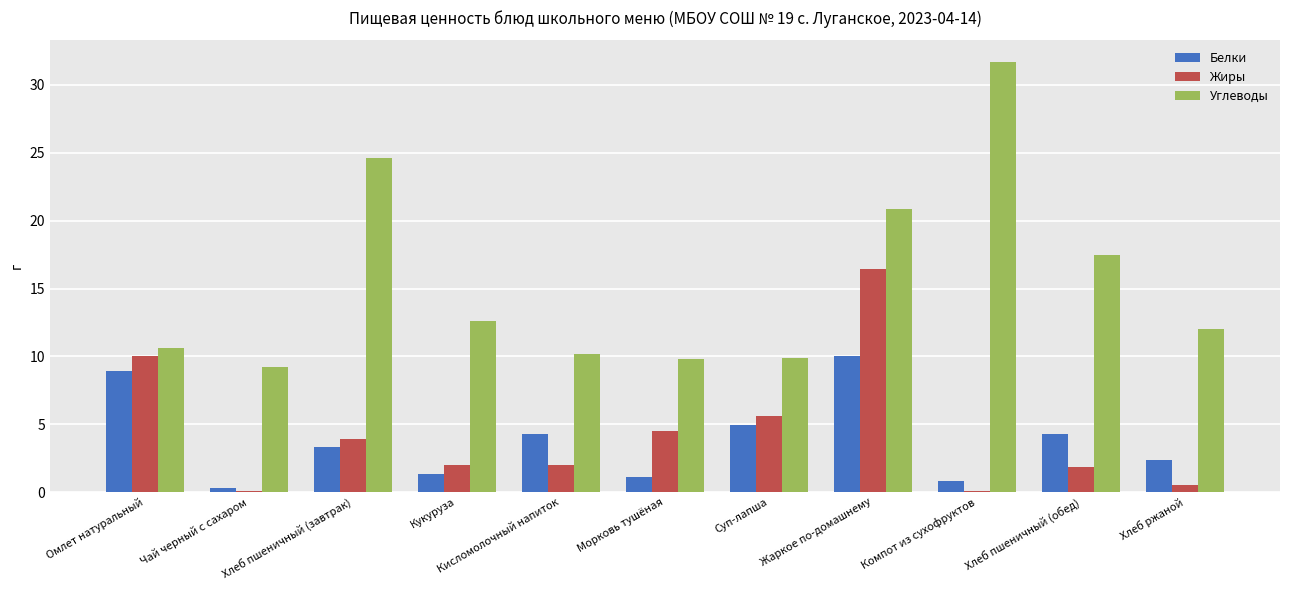

Read the Жиры value at Компот из сухофруктов.

0.1